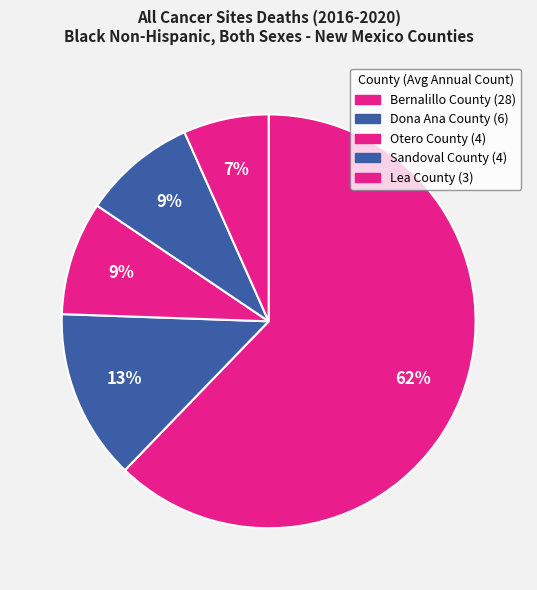

How many segments does this pie chart have?

5